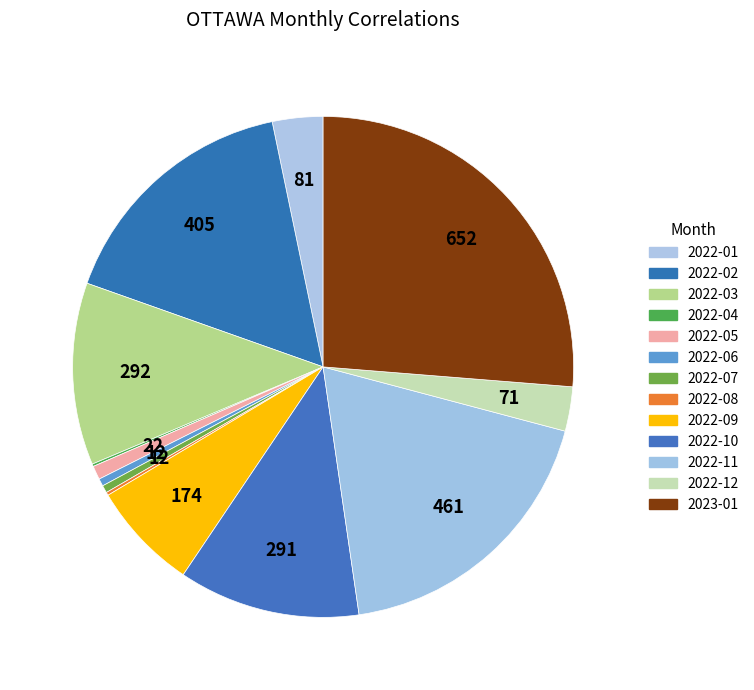

Rank the categories by value from lowest to highest.

2022-04, 2022-08, 2022-06, 2022-07, 2022-05, 2022-12, 2022-01, 2022-09, 2022-10, 2022-03, 2022-02, 2022-11, 2023-01